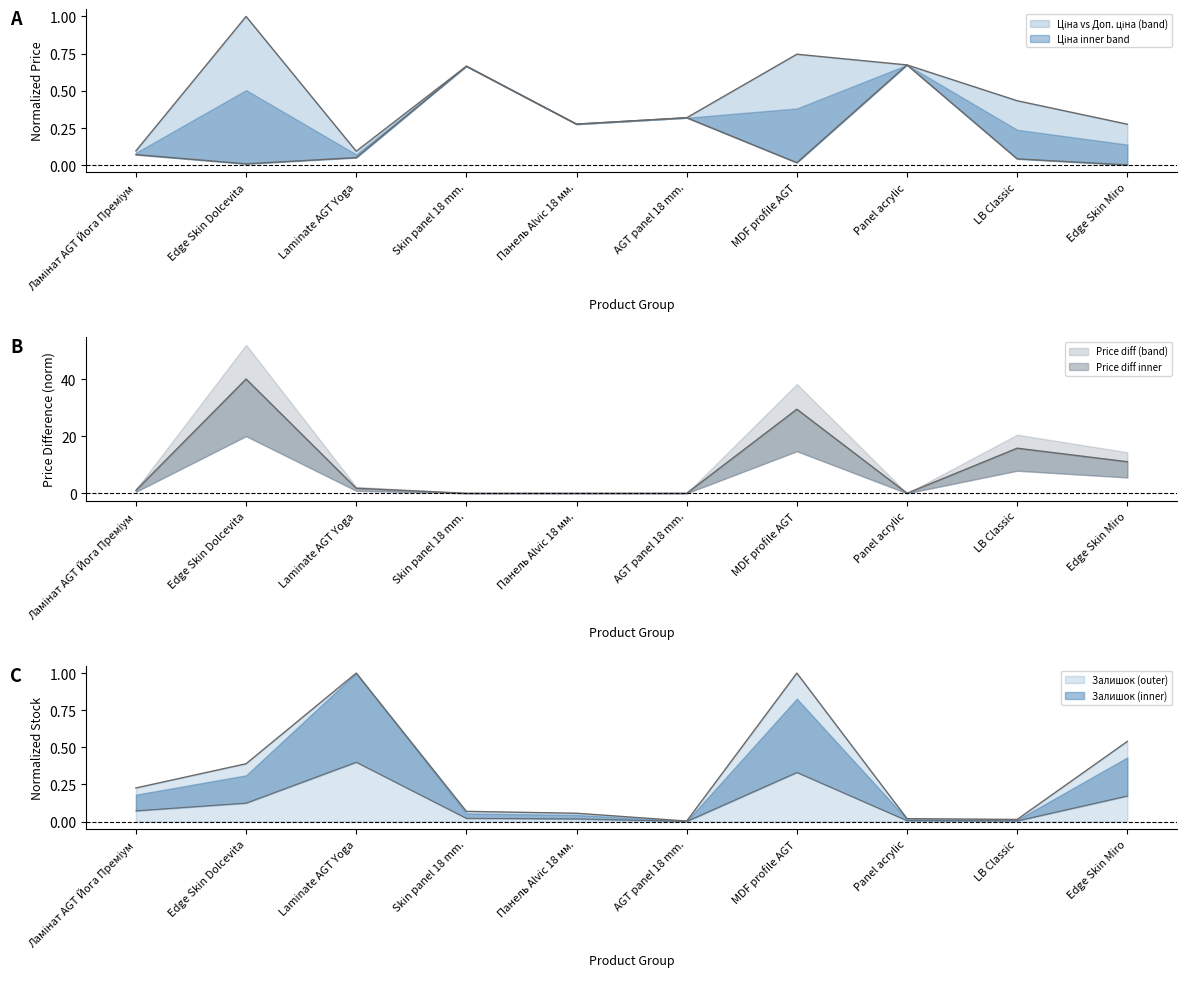

What is the difference between the Доп. ціна values at Edge Skin Dolcevita and Panel acrylic?

0.3